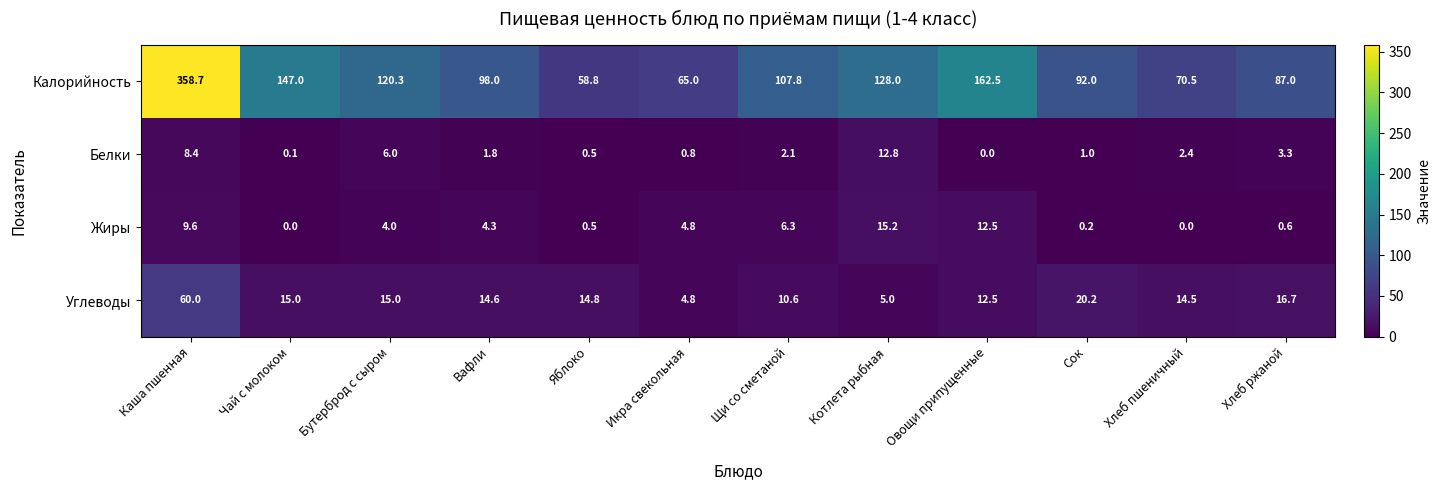

At Бутерброд с сыром, list the series in order from largest to smallest.

Калорийность, Углеводы, Белки, Жиры